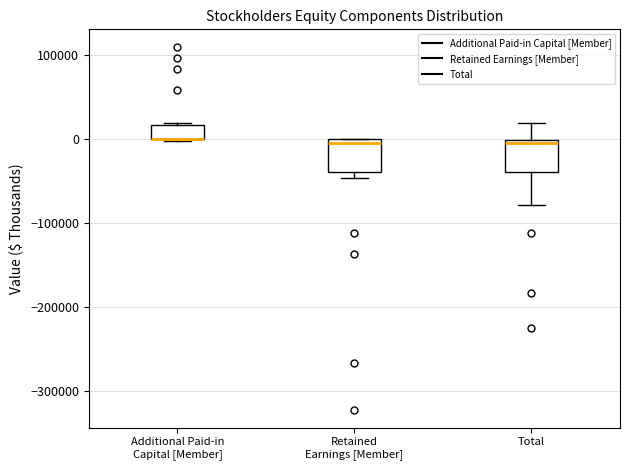

Reading left to right, transcribe this box plot: for each box, give where its median line is, the range the box spans, and where its two whiskers end, as read against the y-axis. The values are not printed on the chart, so give them approximately, as read against the axis.

Additional Paid-in Capital [Member]: median 0 (drawn on the box's lower edge), box 0 to 20000, whiskers 0 to 20000
Retained Earnings [Member]: median 0 (just below the box's upper edge), box -40000 to 0, whiskers -50000 to 0
Total: median 0 (just below the box's upper edge), box -40000 to 0, whiskers -80000 to 20000